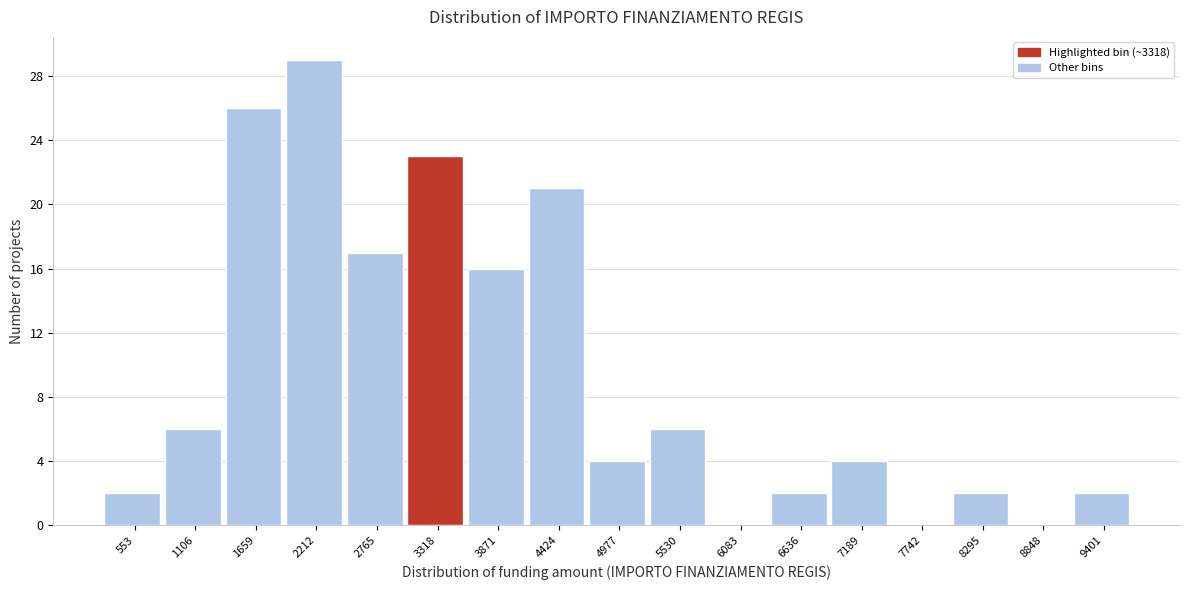

Reading left to right, list all the values displayed in this chart.

553=2	1106=6	1659=26	2212=29	2765=17	3318=23	3871=16	4424=21	4977=4	5530=6	6083=0	6636=2	7189=4	7742=0	8295=2	8848=0	9401=2